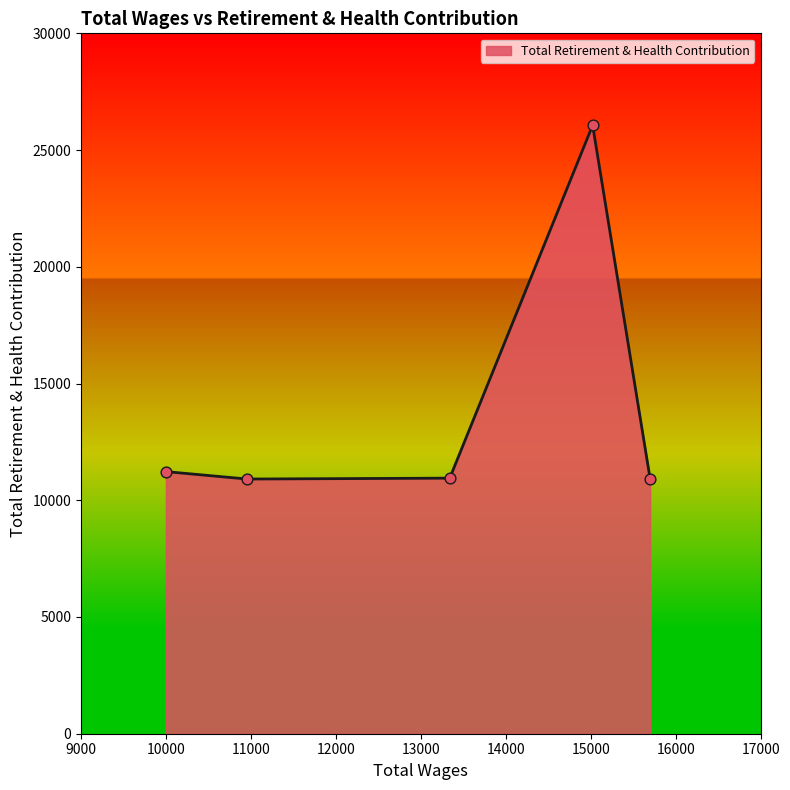

What is the average value?

14011